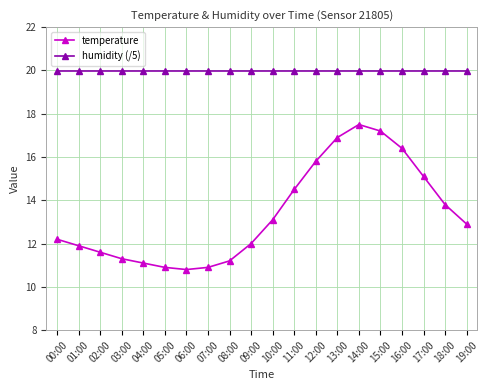

In temperature, how many points are higher than both neighbors (excluding endpoints)?

1